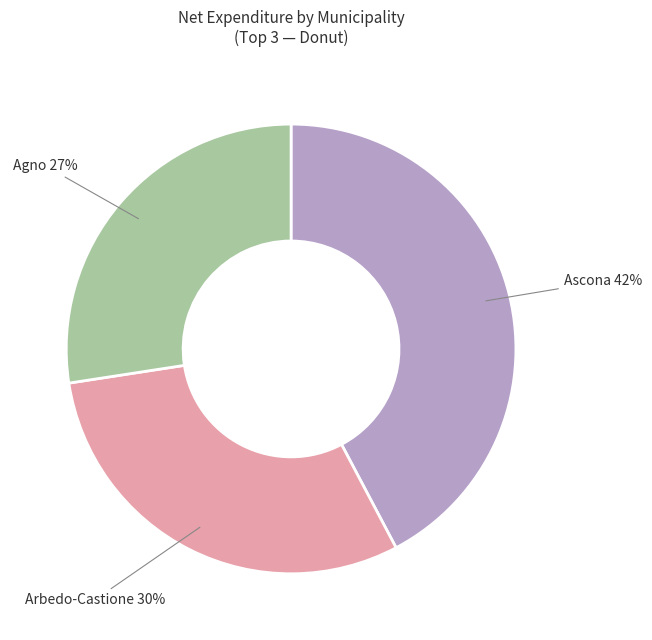

Is Agno the majority of the pie?

No